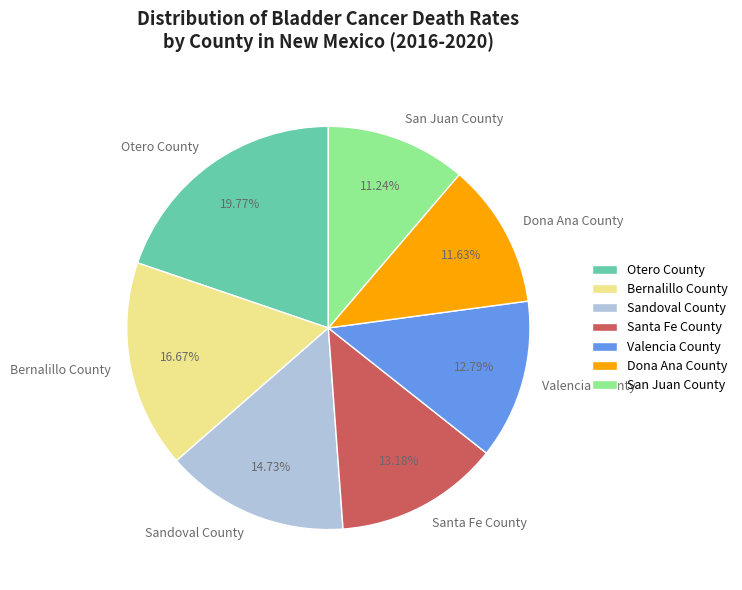

Is the sum of Bernalillo County and Dona Ana County greater than half?

No